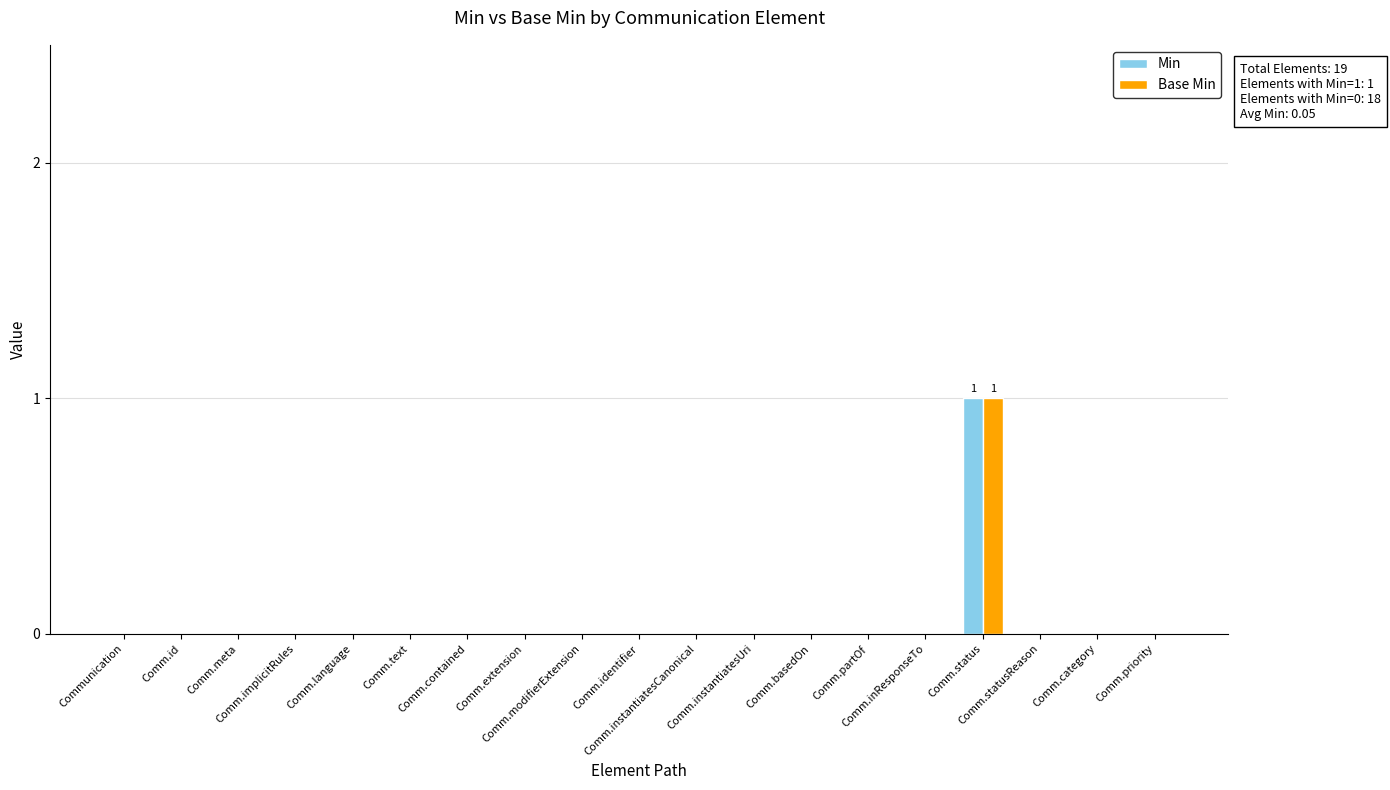

At how many categories does at least one series exceed 0?

1